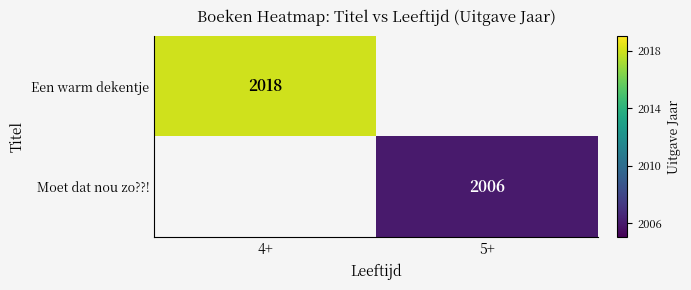

At how many categories does at least one series exceed 2015?

1